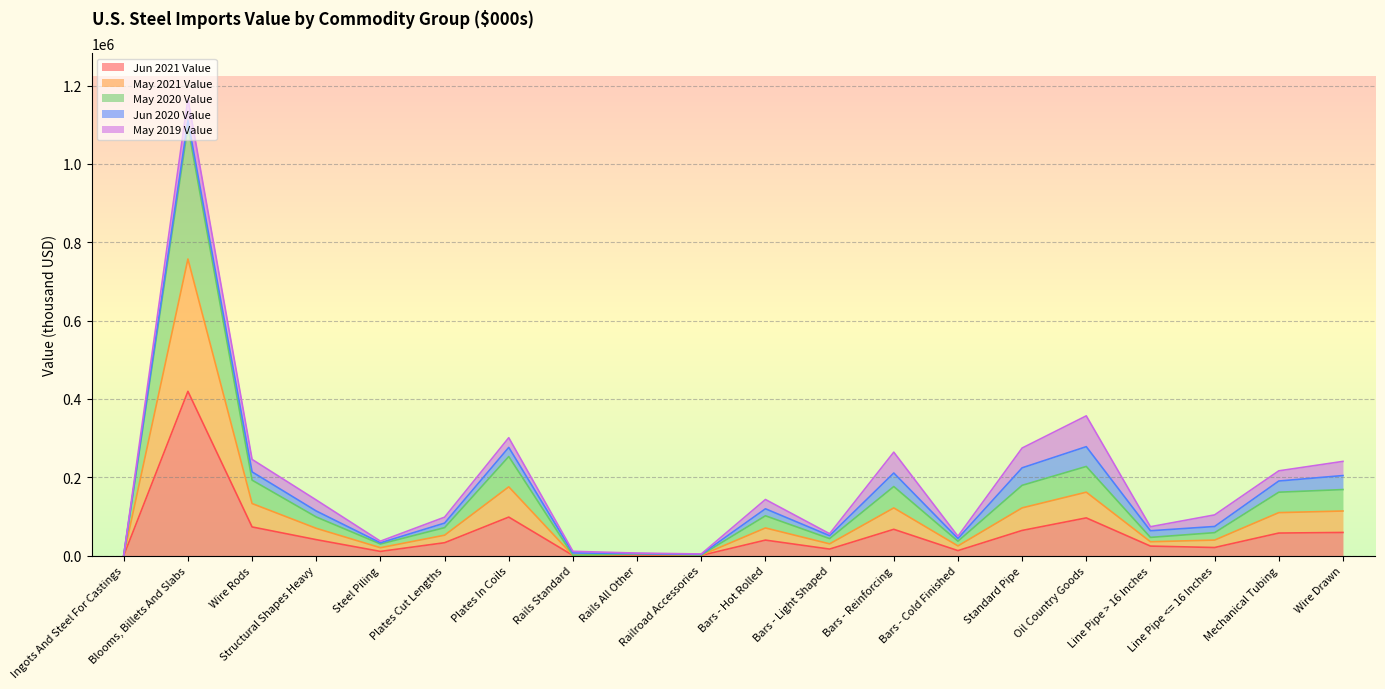

At which category is the sum across all series the highest?

Blooms, Billets And Slabs